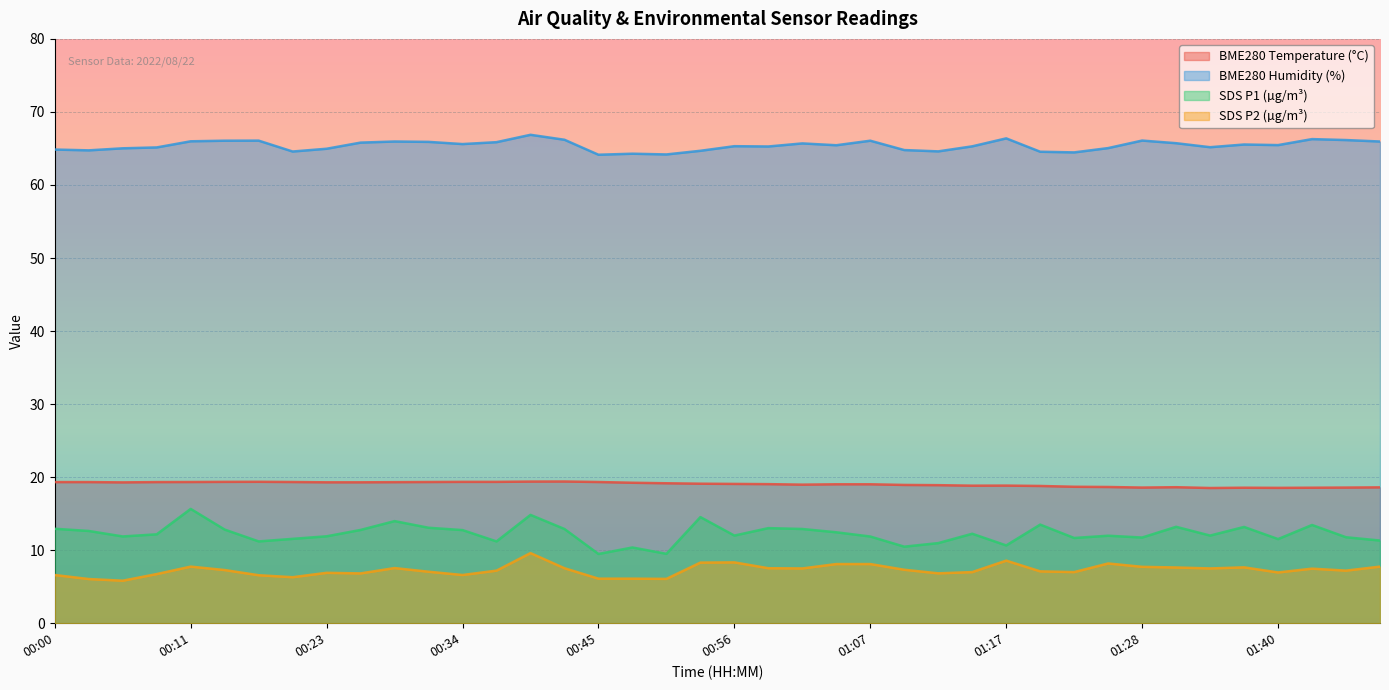

Reading right to left, what are all the values shown in this chart?

BME280_temperature: 18.6	18.6	18.6	18.5	18.6	18.5	18.6	18.6	18.6	18.7	18.8	18.8	18.8	18.9	18.9	19.0	19.0	19.0	19.0	19.1	19.1	19.2	19.2	19.3	19.4	19.4	19.4	19.4	19.3	19.3	19.3	19.3	19.3	19.4	19.4	19.3	19.3	19.3	19.3	19.3
BME280_humidity: 66.0	66.2	66.3	65.5	65.5	65.2	65.7	66.1	65.0	64.5	64.5	66.4	65.3	64.6	64.8	66.1	65.4	65.7	65.3	65.3	64.7	64.2	64.3	64.1	66.2	66.9	65.9	65.6	65.9	66.0	65.8	65.0	64.6	66.1	66.1	66.0	65.1	65.0	64.7	64.8
SDS_P1: 11.3	11.8	13.4	11.5	13.2	12.0	13.2	11.7	12.0	11.7	13.5	10.7	12.2	11.0	10.5	11.9	12.4	12.9	13.0	12.0	14.5	9.5	10.4	9.5	12.9	14.8	11.2	12.8	13.1	14.0	12.8	11.9	11.6	11.2	12.8	15.7	12.2	11.9	12.6	12.9
SDS_P2: 7.8	7.2	7.5	7.0	7.7	7.5	7.6	7.7	8.2	7.0	7.1	8.6	7.0	6.8	7.3	8.1	8.1	7.5	7.5	8.3	8.3	6.1	6.1	6.1	7.5	9.6	7.2	6.6	7.0	7.5	6.8	6.9	6.3	6.6	7.3	7.8	6.7	5.8	6.0	6.6